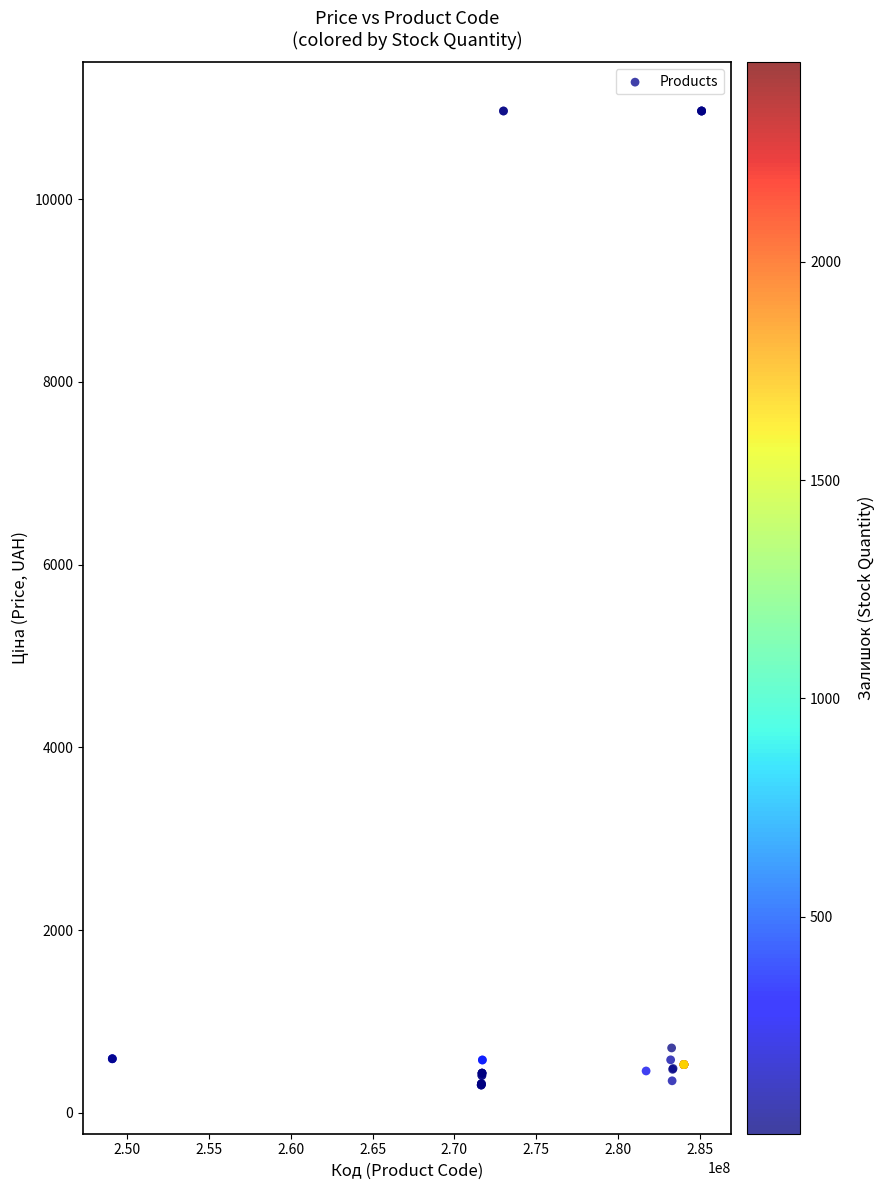

What Y value in the scatter plot is closest to 5634?

710.0